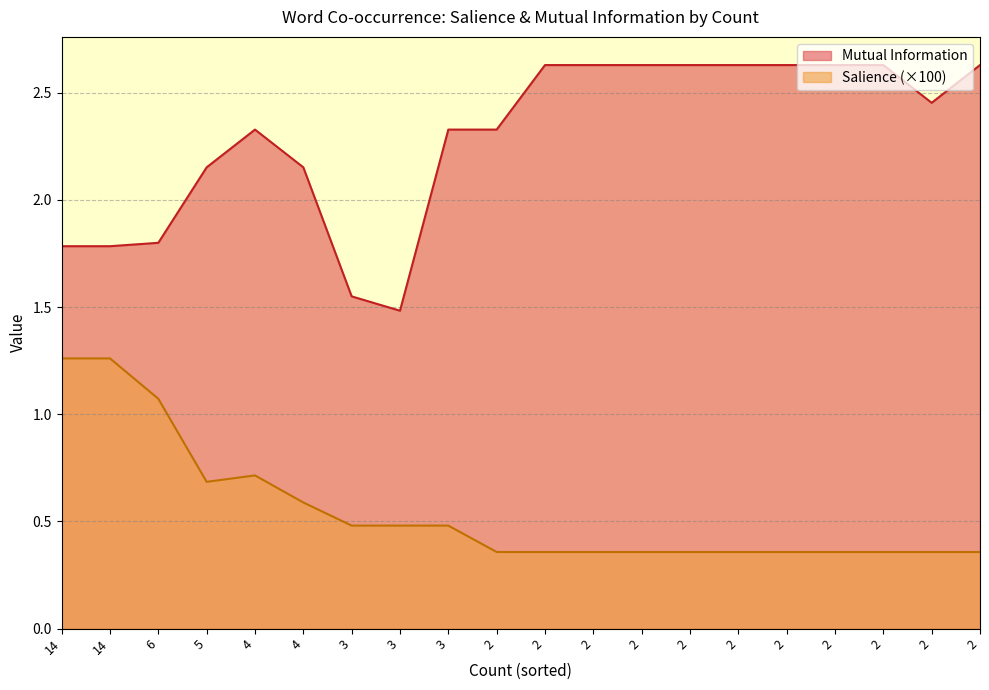

Reading left to right, what are all the values shown in this chart?

Mutual Information: 14=1.8	14=1.8	6=1.8	5=2.2	4=2.3	4=2.2	3=1.6	3=1.5	3=2.3	2=2.3	2=2.6	2=2.6	2=2.6	2=2.6	2=2.6	2=2.6	2=2.6	2=2.6	2=2.5	2=2.6
Salience: 14=1.3	14=1.3	6=1.1	5=0.7	4=0.7	4=0.6	3=0.5	3=0.5	3=0.5	2=0.4	2=0.4	2=0.4	2=0.4	2=0.4	2=0.4	2=0.4	2=0.4	2=0.4	2=0.4	2=0.4